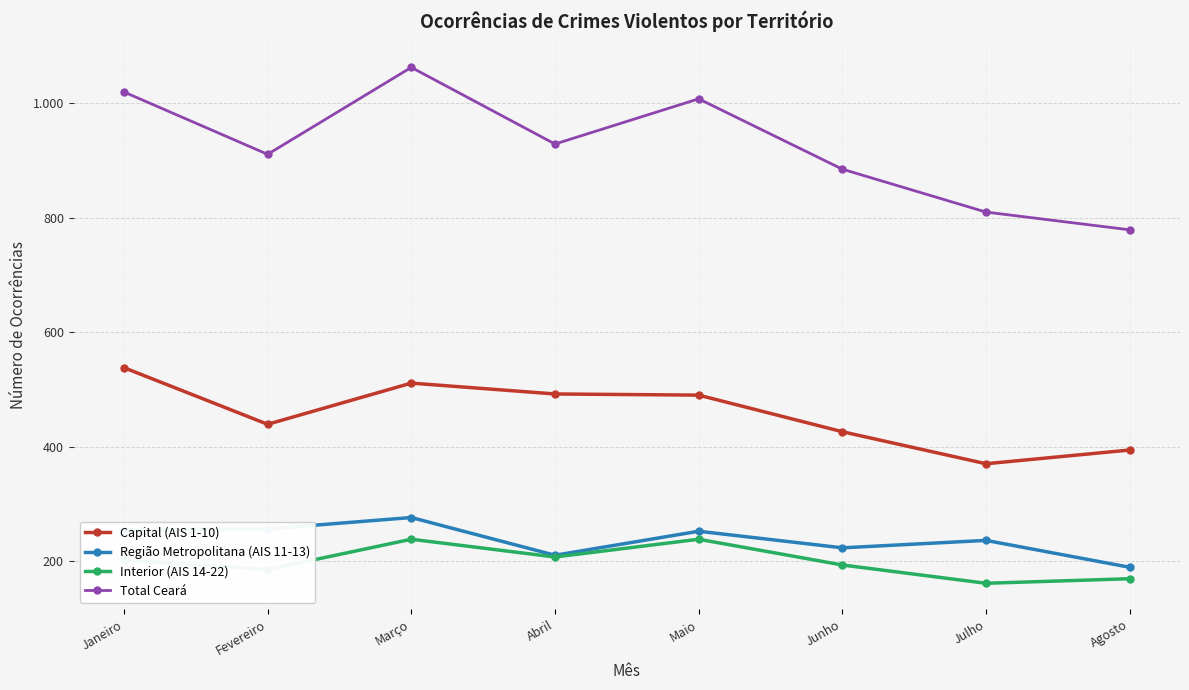

What are all the series names shown in the legend?

Capital (AIS 1-10), Região Metropolitana (AIS 11-13), Interior (AIS 14-22), Total Ceará